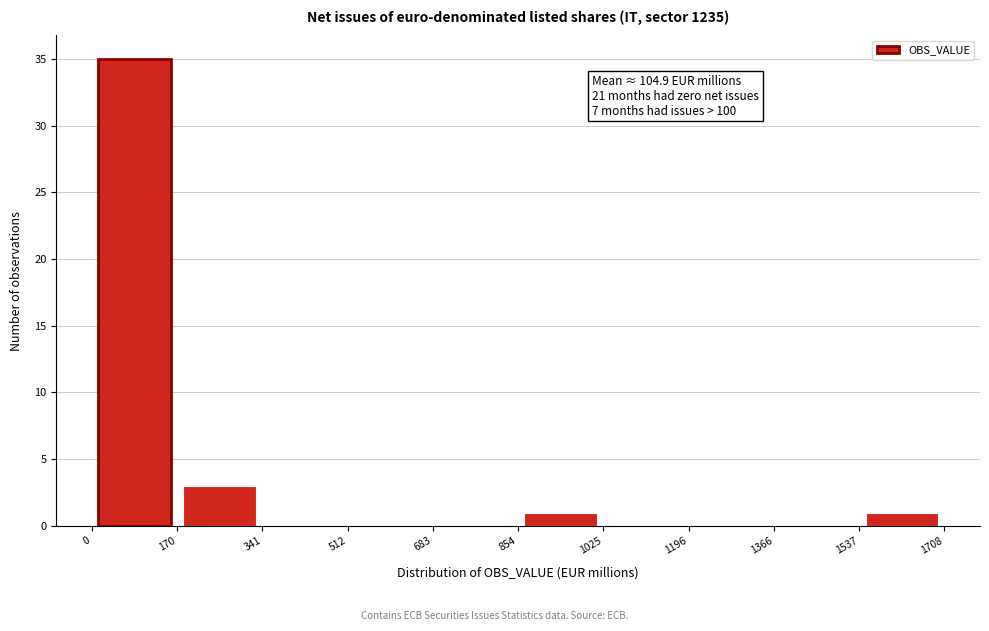

Over which range of the x-axis is the bar tallest?

0 to 170